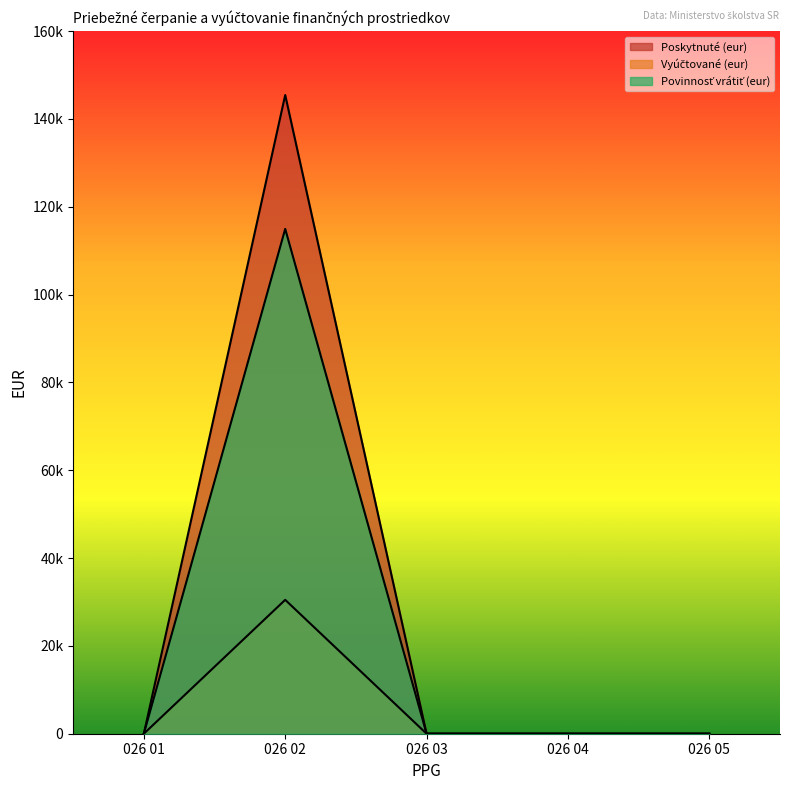

What is the value of the Povinnosť vrátiť (eur) point at the 2nd from the left?

114949.3